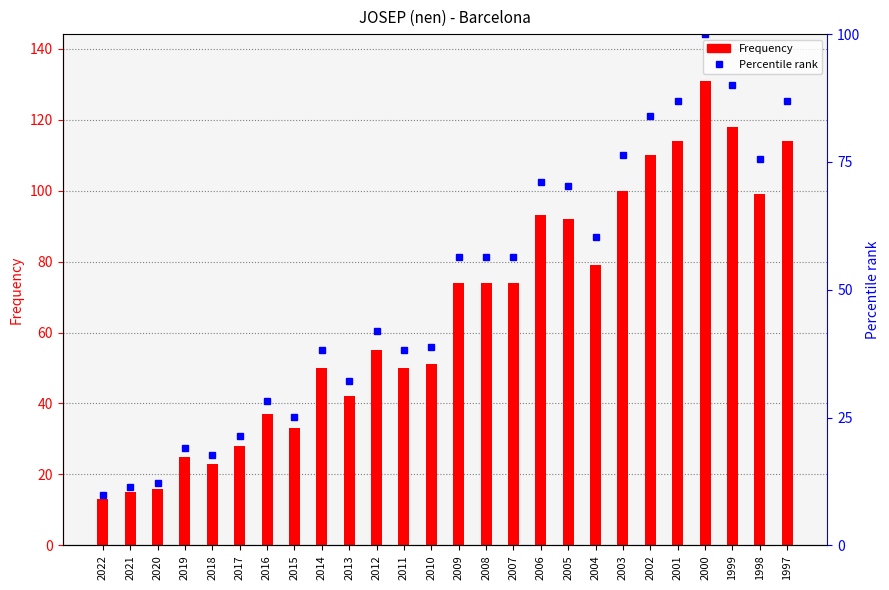

What is the highest value of the Percentile rank series?

100.0